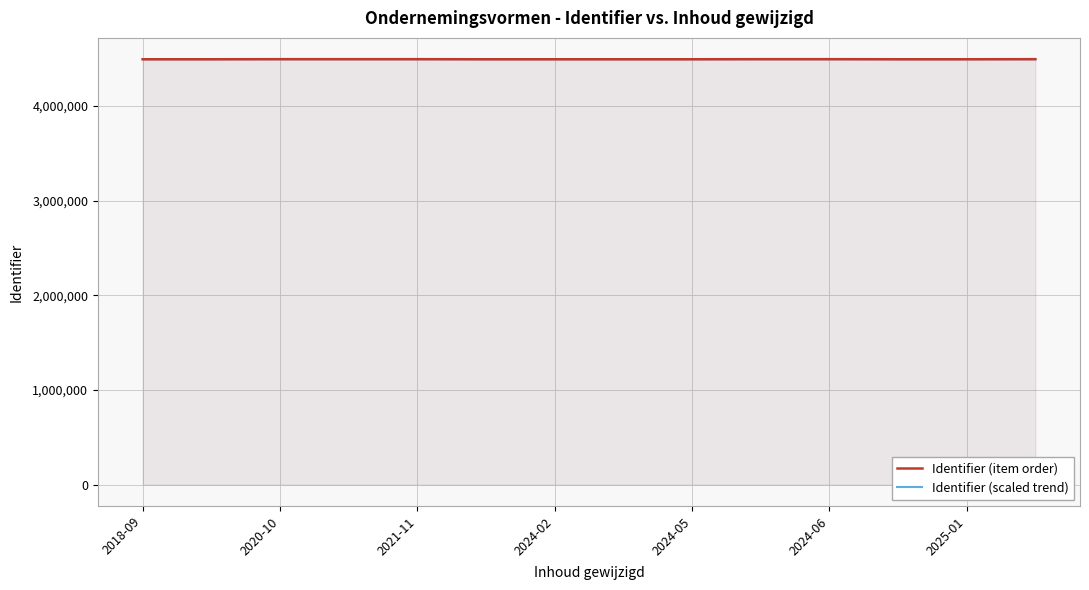

How many interior local peaks does the Identifier (item order) series have?

2